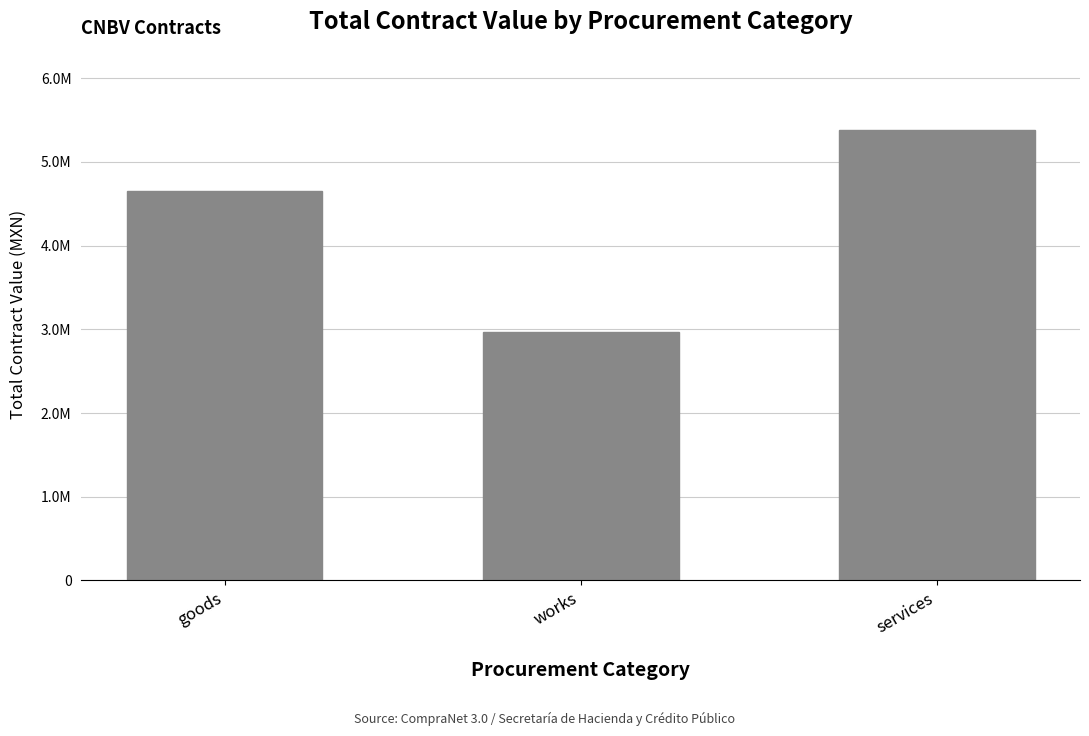

Are the bars horizontal?

No